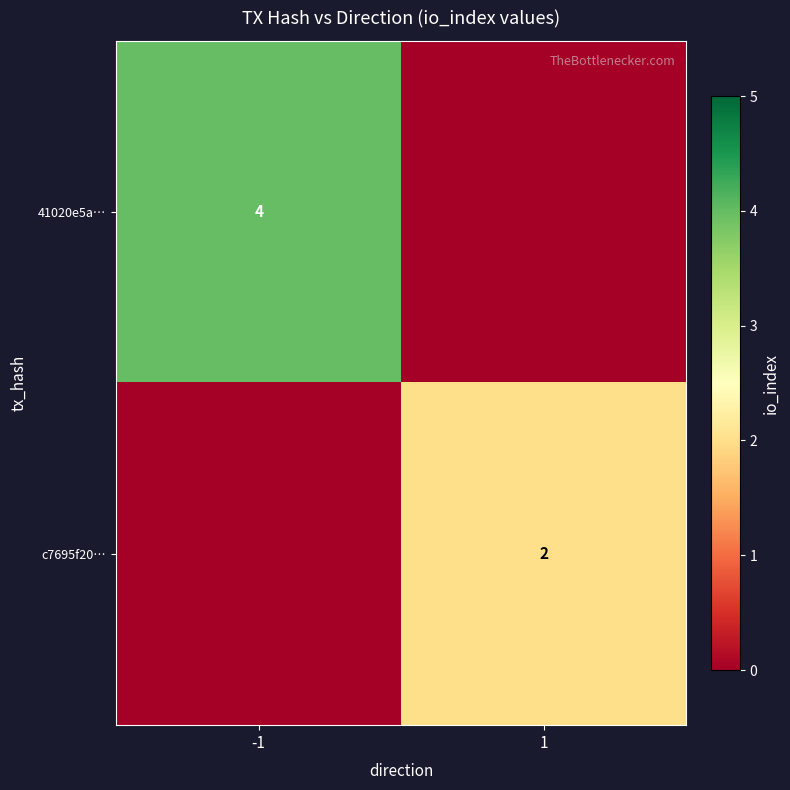

True or false: c7695f20… has a value of 2 at 1.

True